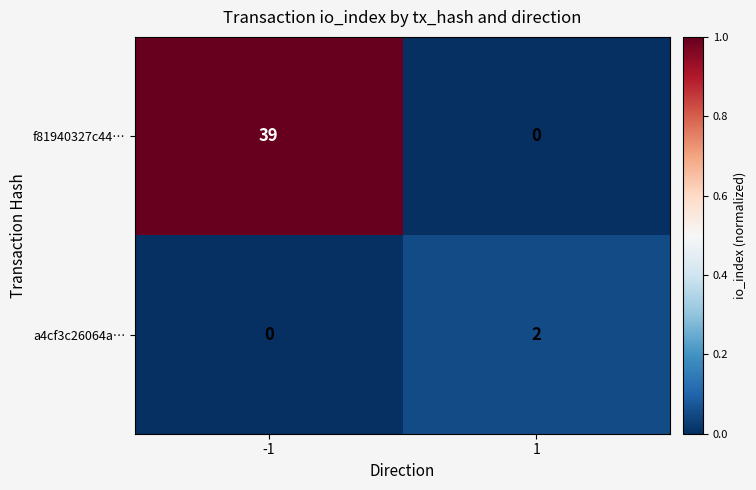

What is the difference between the maximum and minimum values in the f81940327c44… series?

39